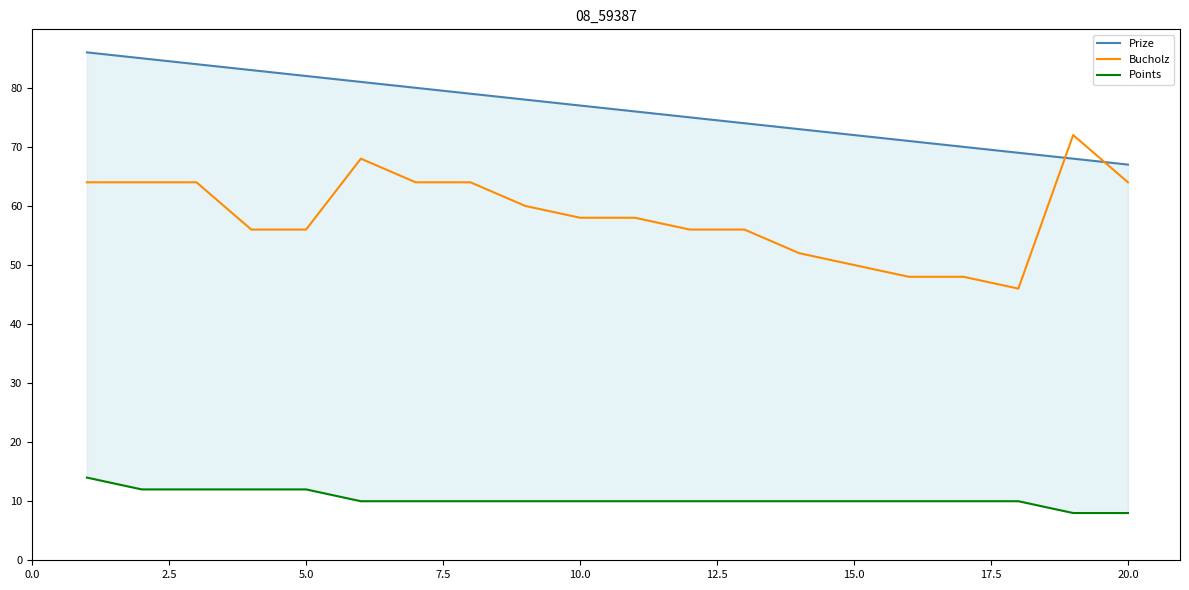

At how many categories does at least one series exceed 80?

6